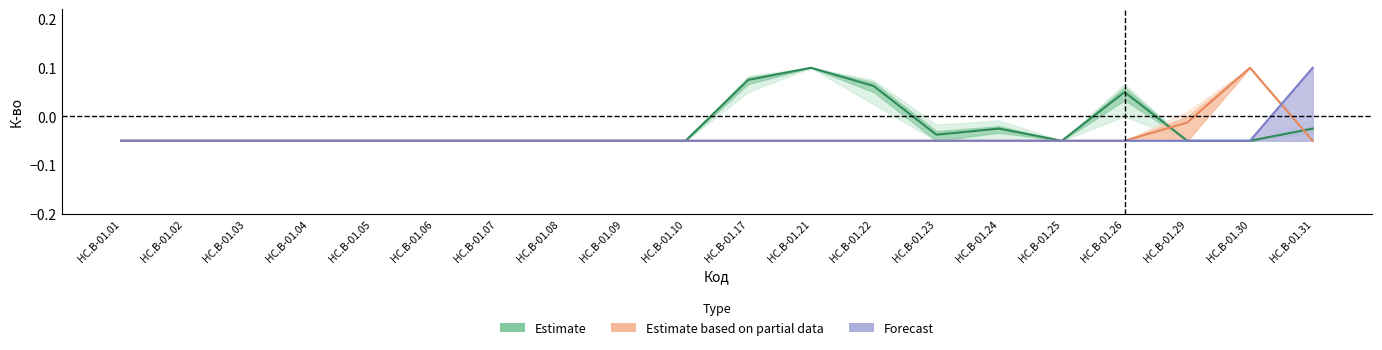

Reading left to right, transcribe all the data shown in this chart.

Estimate: HC.B-01.01=-0.1	HC.B-01.02=-0.1	HC.B-01.03=-0.1	HC.B-01.04=-0.1	HC.B-01.05=-0.1	HC.B-01.06=-0.1	HC.B-01.07=-0.1	HC.B-01.08=-0.1	HC.B-01.09=-0.1	HC.B-01.10=-0.1	HC.B-01.17=0.1	HC.B-01.21=0.1	HC.B-01.22=0.1	HC.B-01.23=-0.0	HC.B-01.24=-0.0	HC.B-01.25=-0.1	HC.B-01.26=0.0	HC.B-01.29=-0.1	HC.B-01.30=-0.1	HC.B-01.31=-0.0
Estimate based on partial data: HC.B-01.01=-0.1	HC.B-01.02=-0.1	HC.B-01.03=-0.1	HC.B-01.04=-0.1	HC.B-01.05=-0.1	HC.B-01.06=-0.1	HC.B-01.07=-0.1	HC.B-01.08=-0.1	HC.B-01.09=-0.1	HC.B-01.10=-0.1	HC.B-01.17=-0.1	HC.B-01.21=-0.1	HC.B-01.22=-0.1	HC.B-01.23=-0.1	HC.B-01.24=-0.1	HC.B-01.25=-0.1	HC.B-01.26=-0.1	HC.B-01.29=-0.0	HC.B-01.30=0.1	HC.B-01.31=-0.1
Forecast: HC.B-01.01=-0.1	HC.B-01.02=-0.1	HC.B-01.03=-0.1	HC.B-01.04=-0.1	HC.B-01.05=-0.1	HC.B-01.06=-0.1	HC.B-01.07=-0.1	HC.B-01.08=-0.1	HC.B-01.09=-0.1	HC.B-01.10=-0.1	HC.B-01.17=-0.1	HC.B-01.21=-0.1	HC.B-01.22=-0.1	HC.B-01.23=-0.1	HC.B-01.24=-0.1	HC.B-01.25=-0.1	HC.B-01.26=-0.1	HC.B-01.29=-0.1	HC.B-01.30=-0.1	HC.B-01.31=0.1